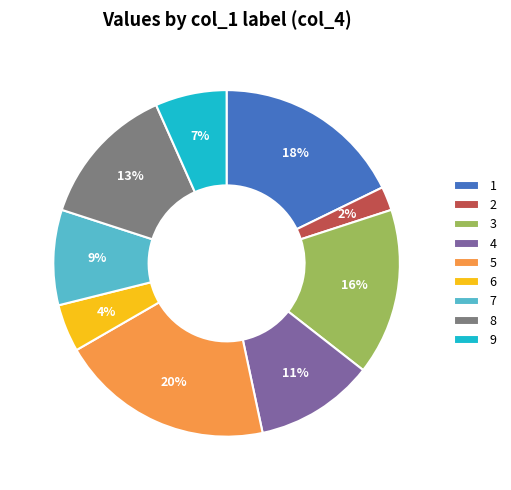

To the nearest percent, what percentage of the pie is 3?

16%